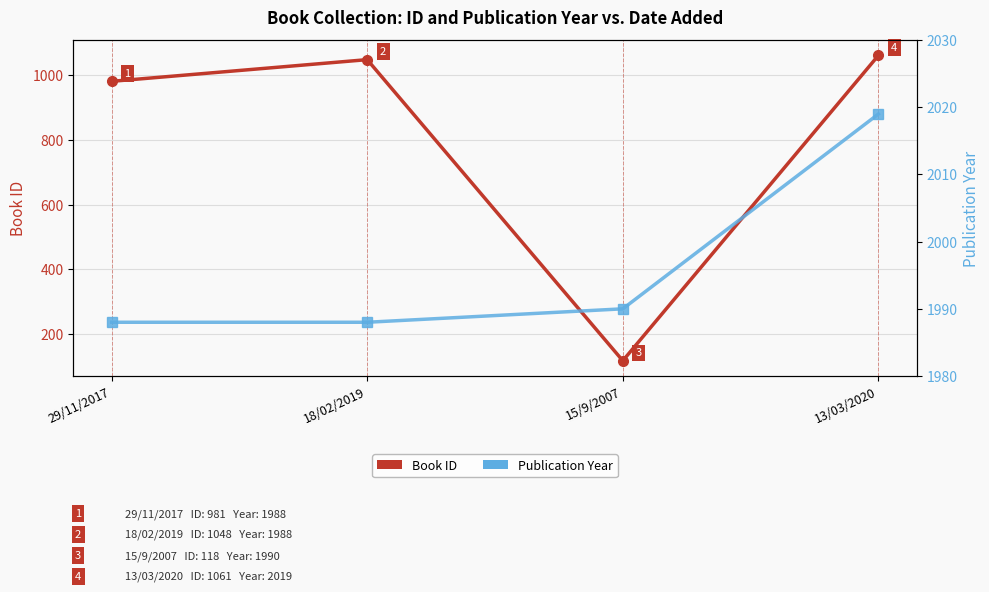

What is the smallest value displayed?

118